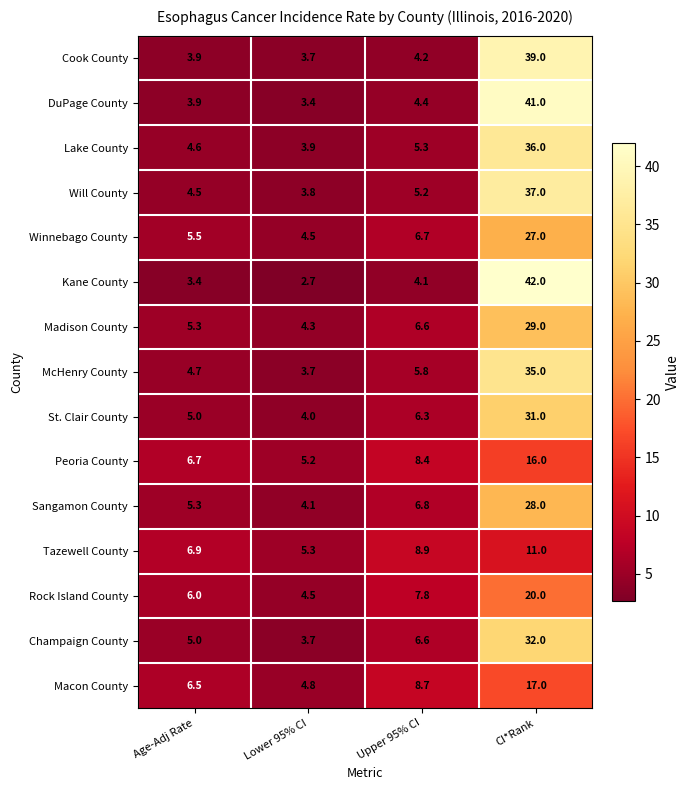

Is it true that Champaign County equals 51.5 at CI*Rank?

False